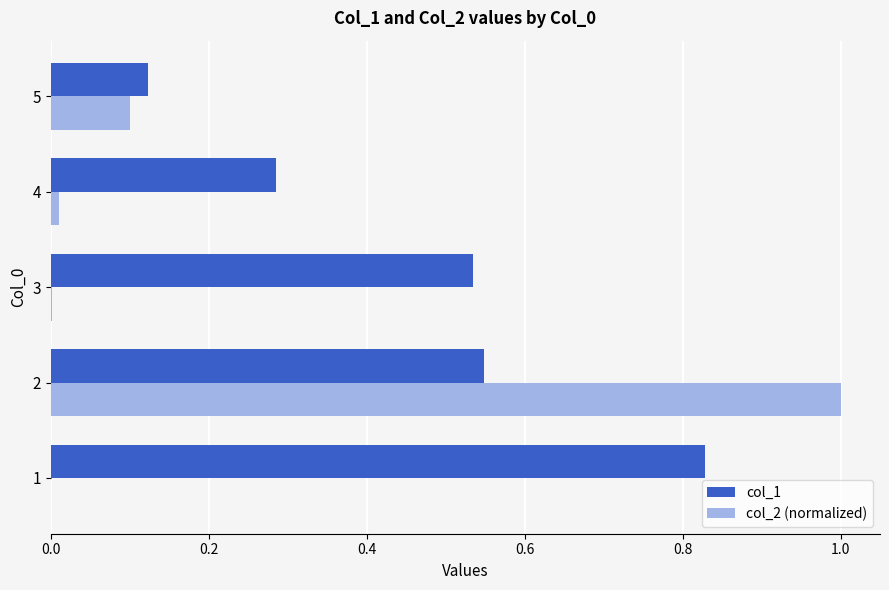

What is the approximate value of col_2 (normalized) at 2?

1.0